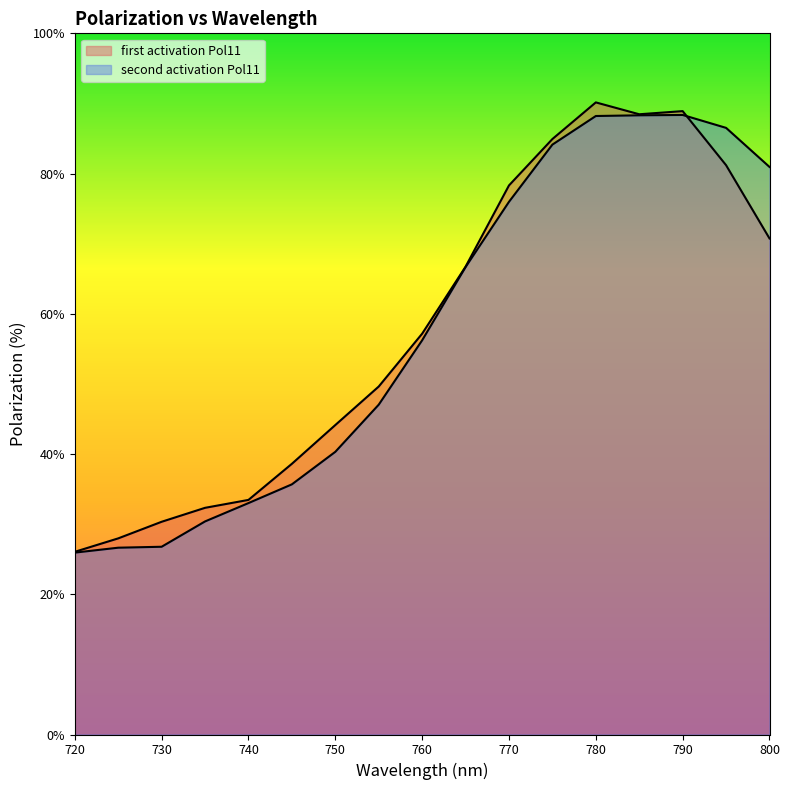

What are all the series names shown in the legend?

first activation Pol11, second activation Pol11